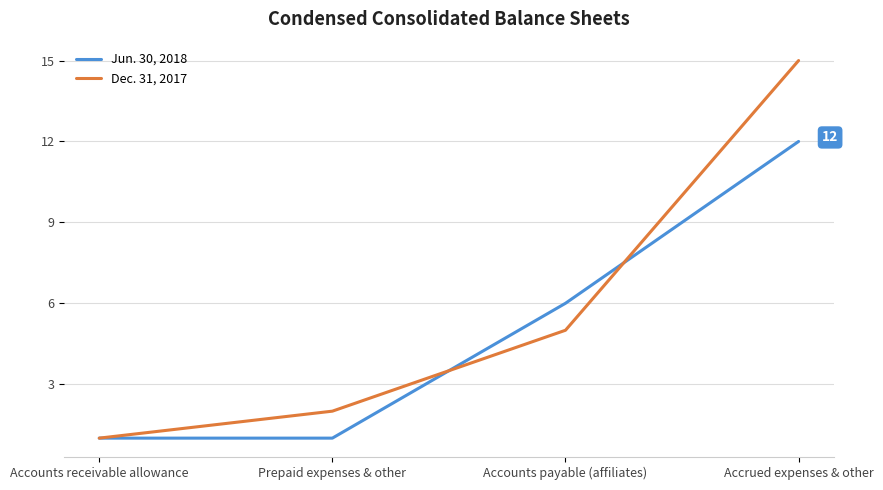

How many distinct data groups are displayed?

2